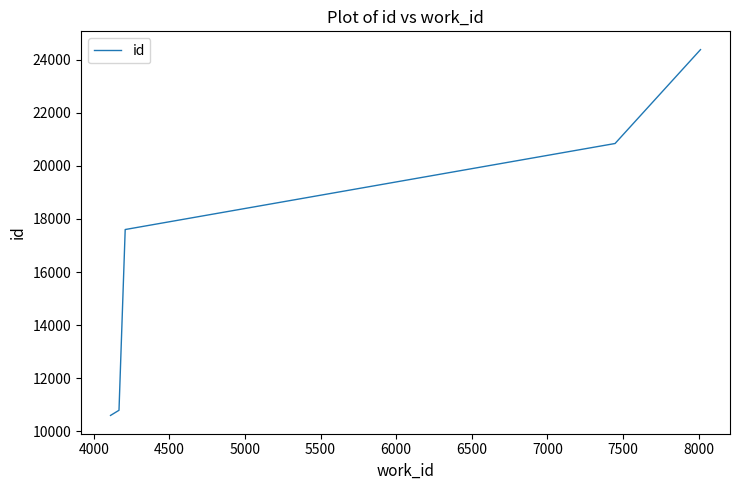

What is the sum of all values?

84207